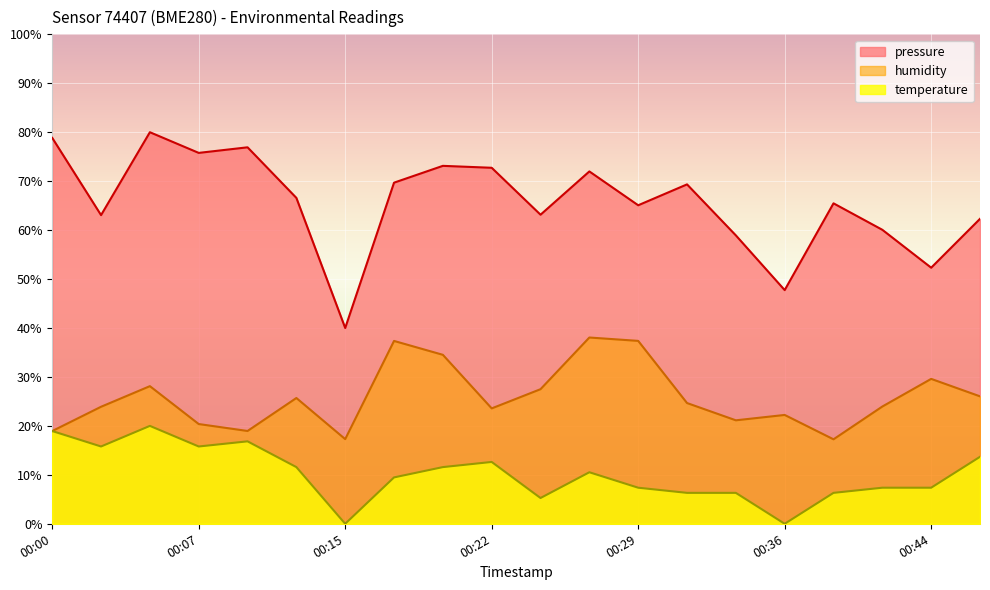

How many lines are shown in the chart?

3